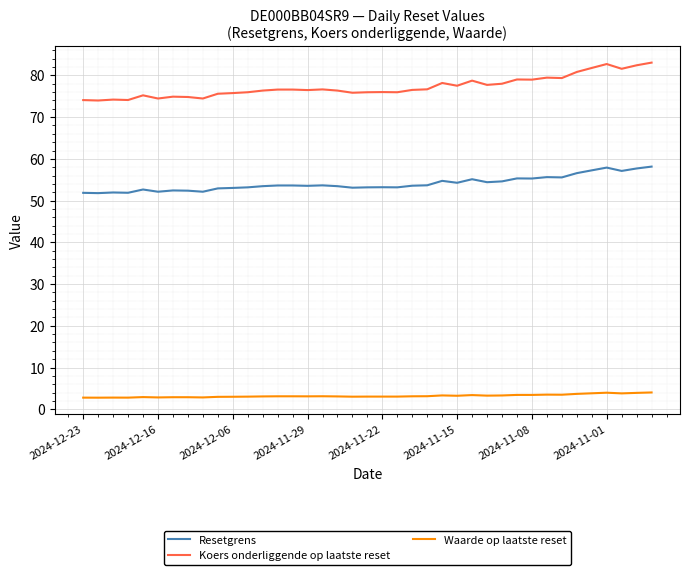

True or false: Waarde op laatste reset and Resetgrens intersect in this chart.

False